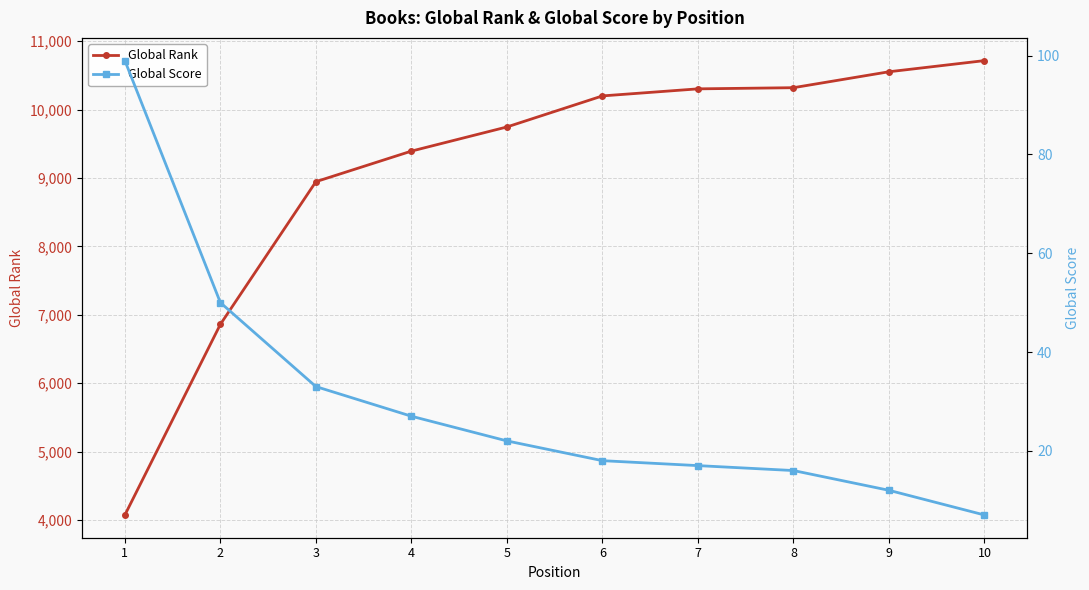

The Global Rank series shows 10553 at 9. True or false?

True